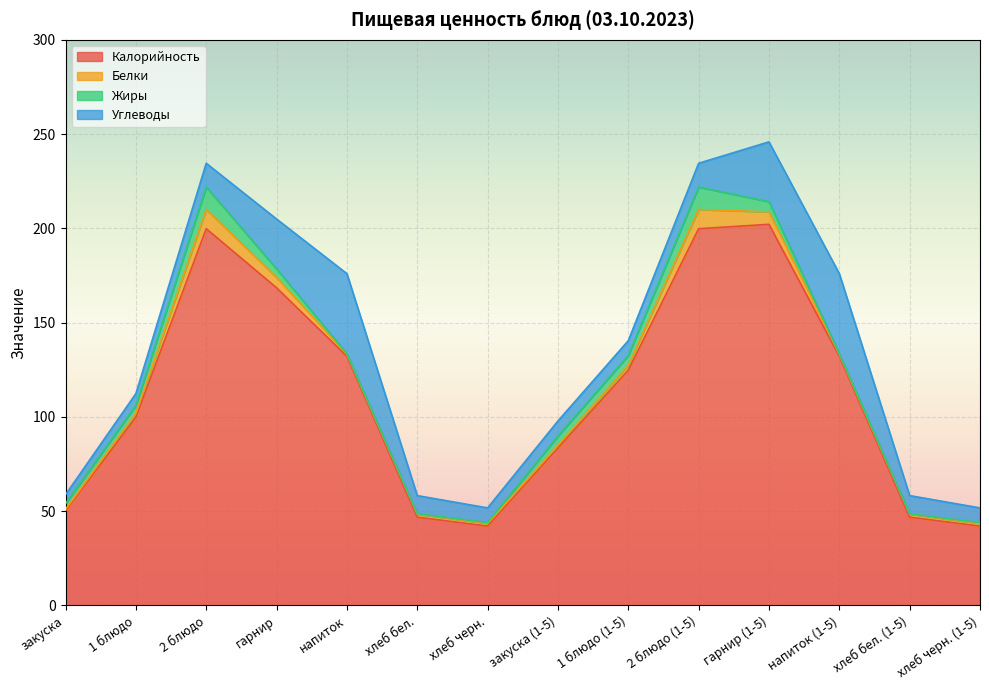

How many lines are shown in the chart?

4